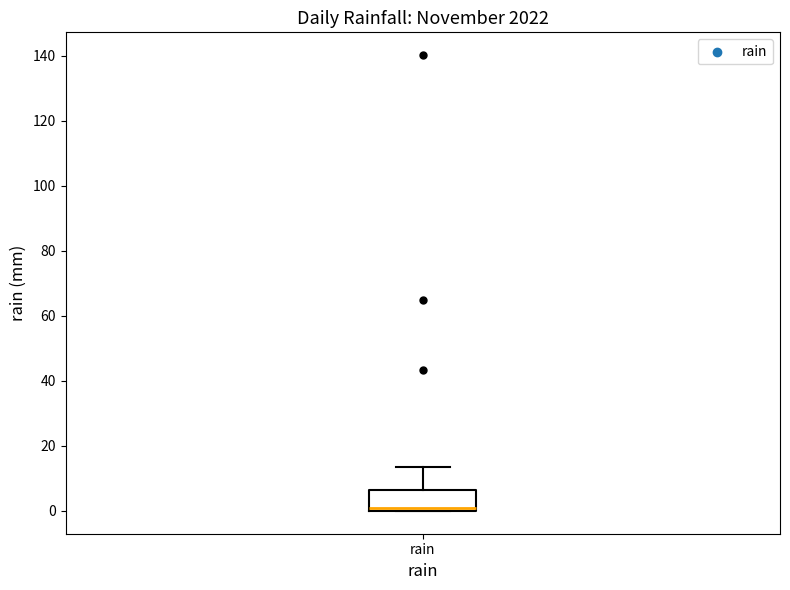

Where is the lower edge of the box for rain on the y-axis? The values are not printed on the chart, so give them approximately, as read against the axis.

0